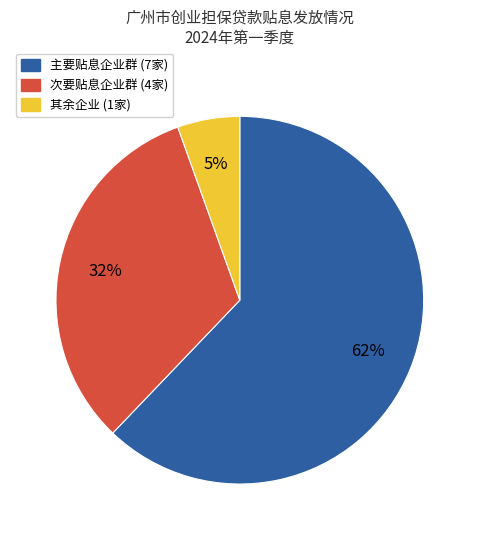

To the nearest percent, what is the average slice percentage?

33%